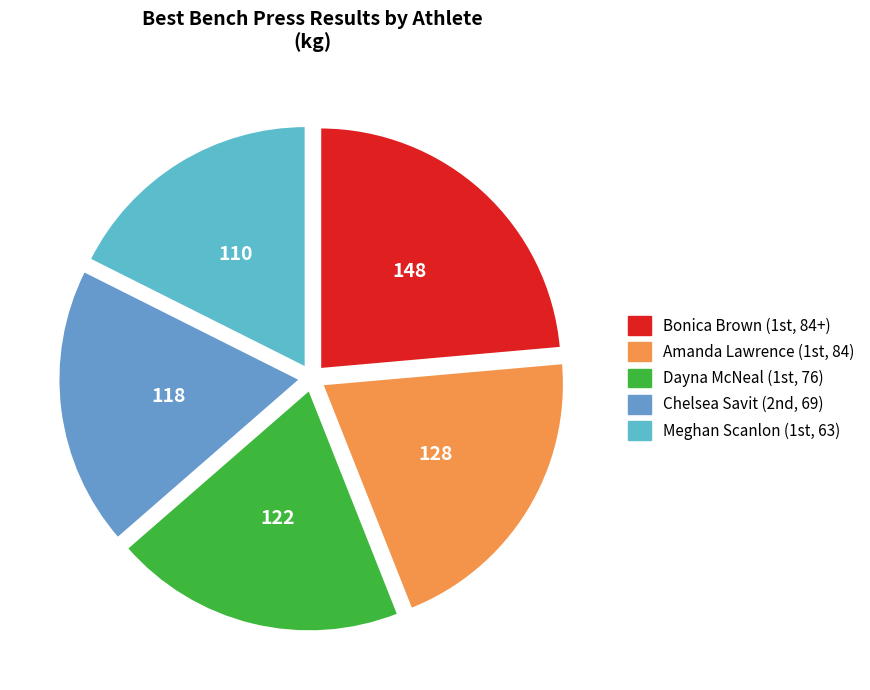

Count the number of slices in the pie.

5